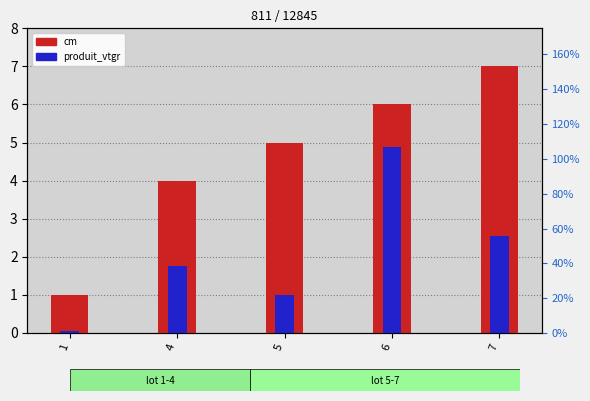

What is the value of the cm bar at the 4th from the left?

6.0